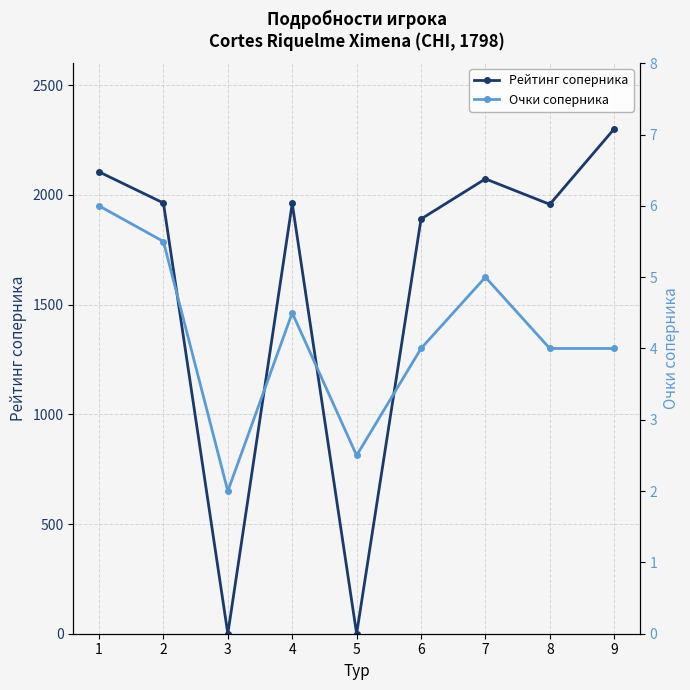

What is the difference between the highest and lowest values at 7?

2068.0